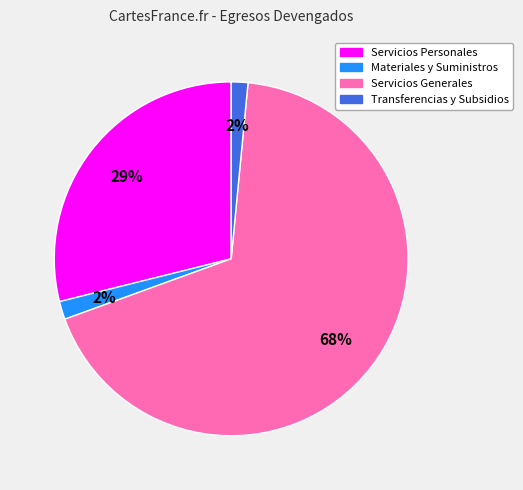

Is there any slice that represents more than half of the pie?

Yes